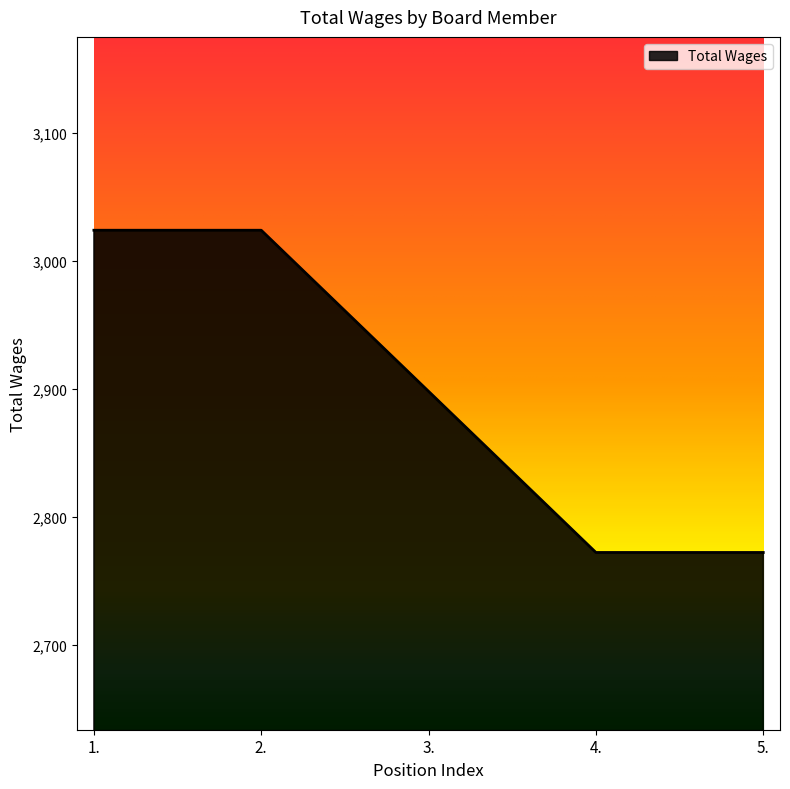

The value at 3. is 1095. True or false?

False